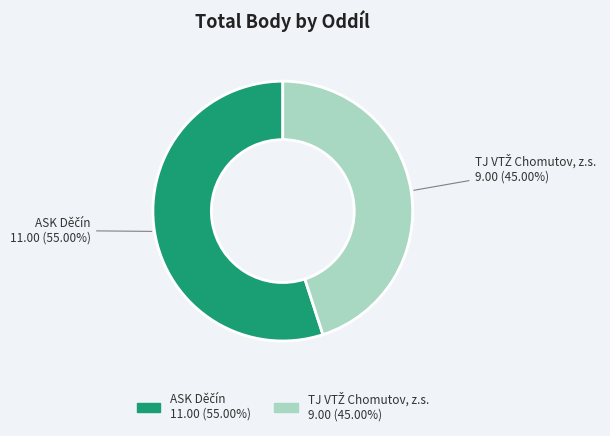

How many segments does this pie chart have?

2